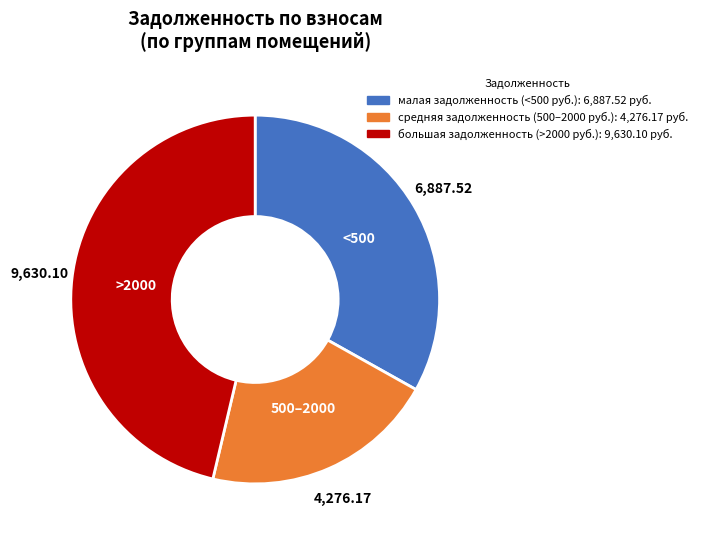

Does any single category account for the majority?

No